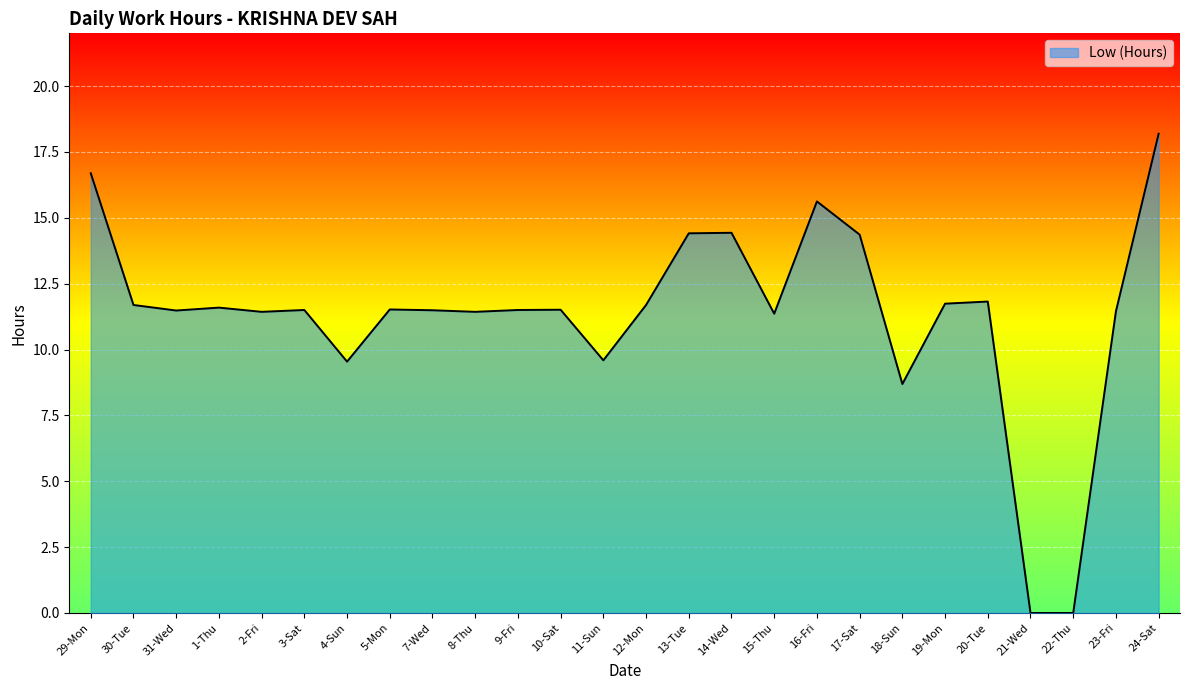

At which category does the chart reach its peak across all series?

24-Sat